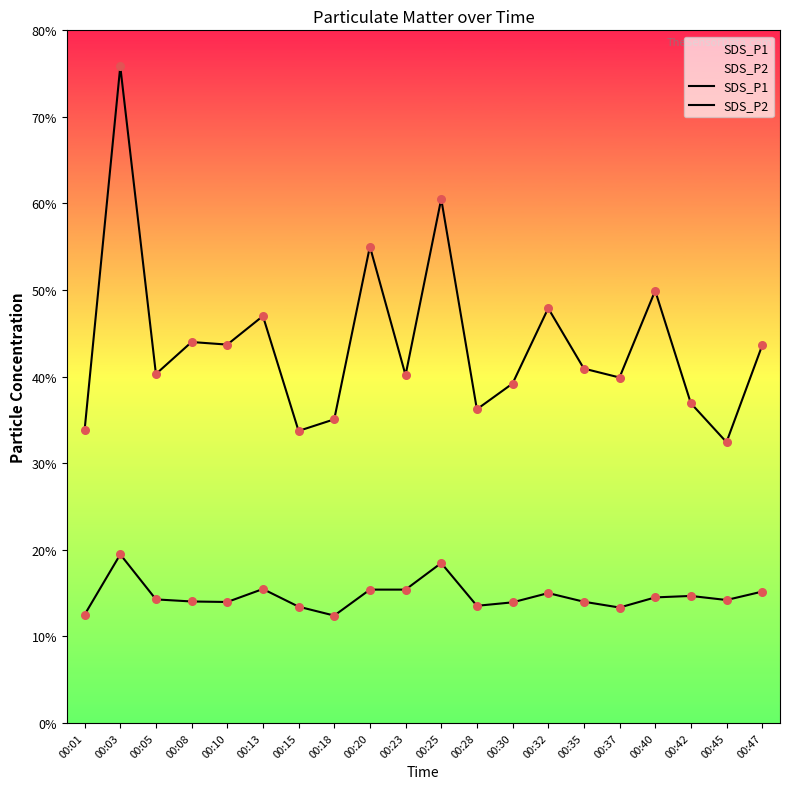

At how many categories does at least one series exceed 70?

1